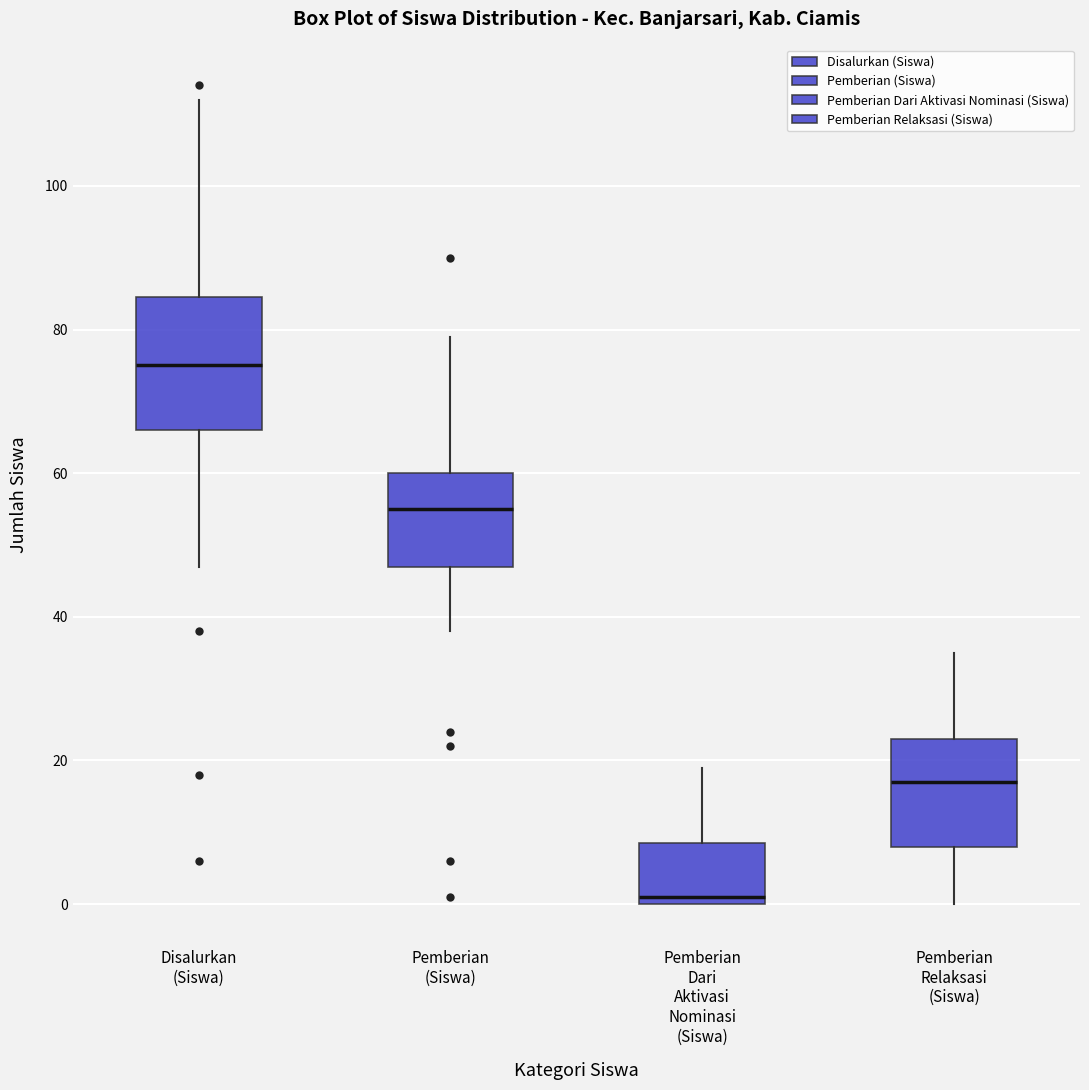

Which box's median line is the highest?

Disalurkan (Siswa)